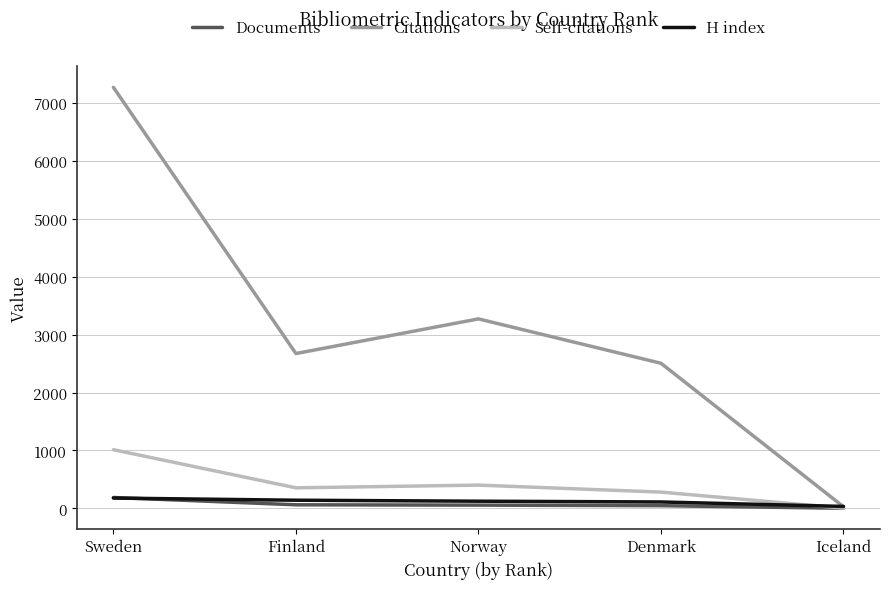

At which category does the chart reach its peak across all series?

Sweden